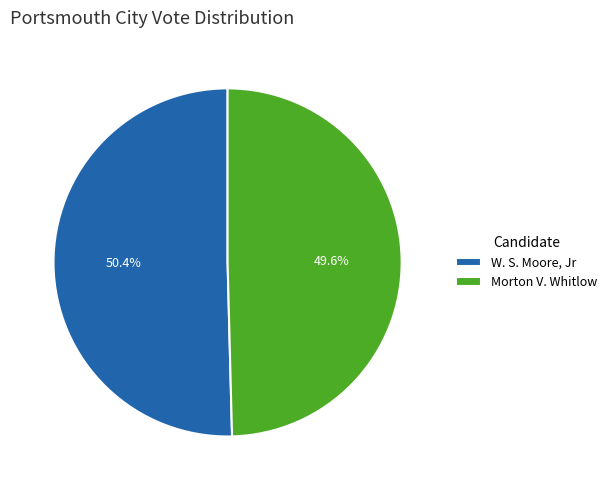

Which category has the biggest portion of the pie?

W. S. Moore, Jr